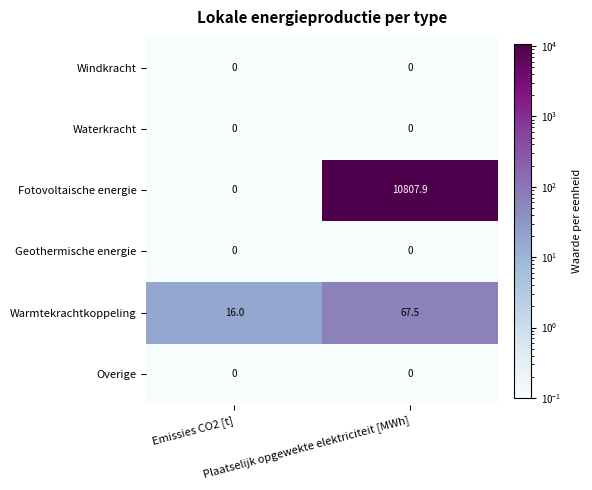

What is the sum of all Fotovoltaische energie values?

10807.9